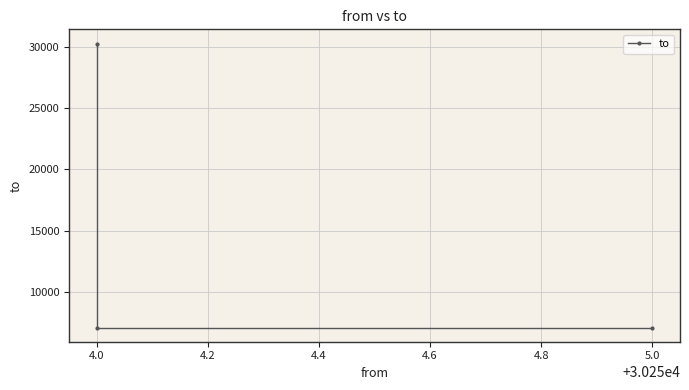

True or false: the data shows 46825 at 4.0.

False